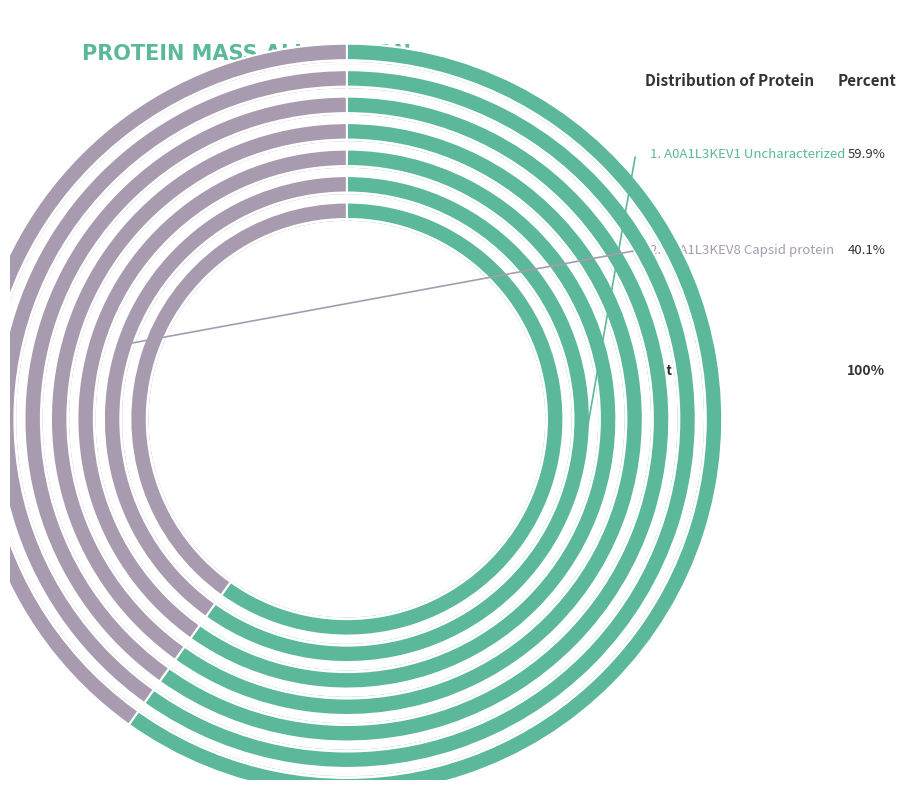

What percentage is the A0A1L3KEV1 Uncharacterized slice, to the nearest percent?

60%